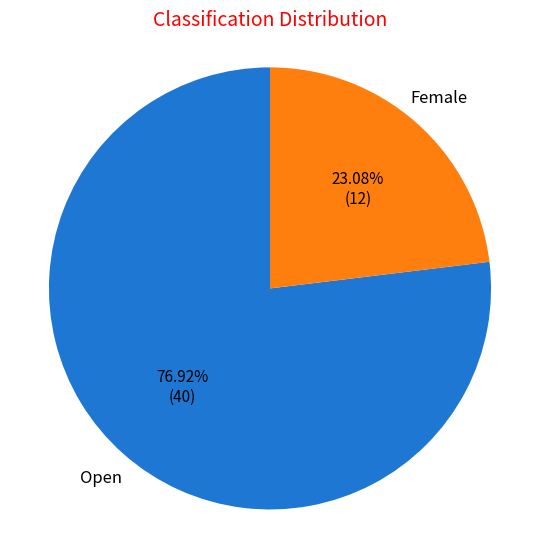

To the nearest percent, what portion does Female represent?

23%